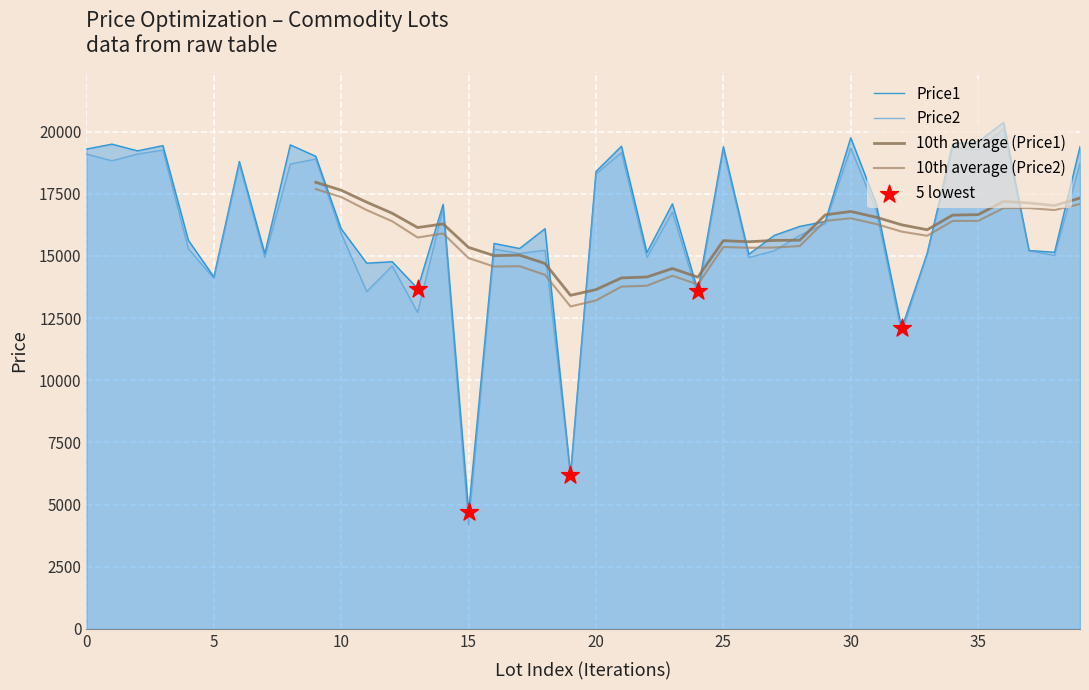

Which series has the largest total across all categories?

Price1